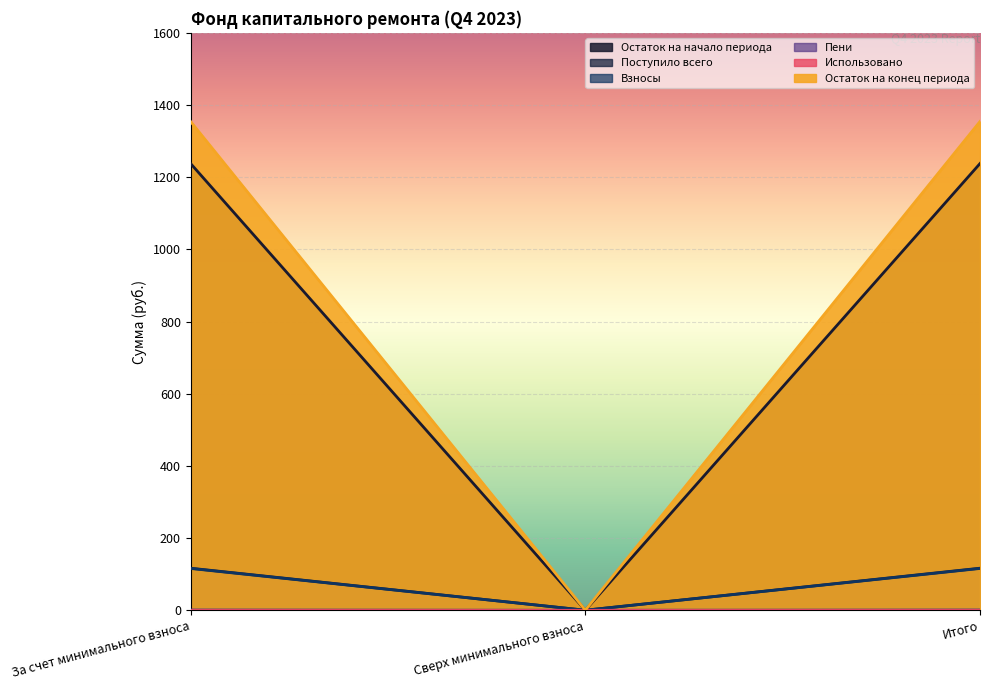

How many lines are shown in the chart?

5